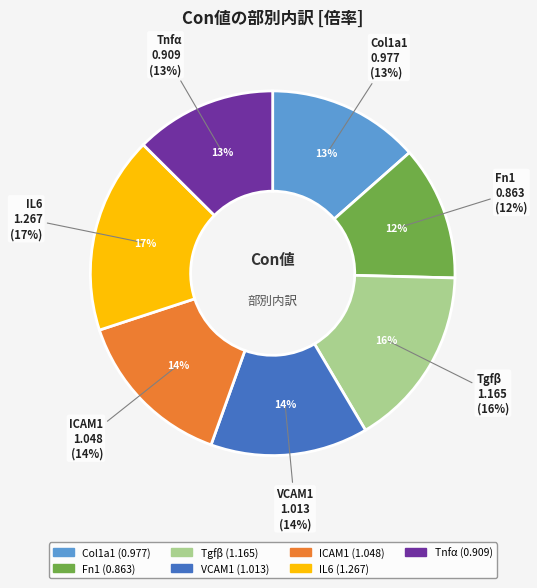

To the nearest percent, what portion does ICAM1 represent?

14%